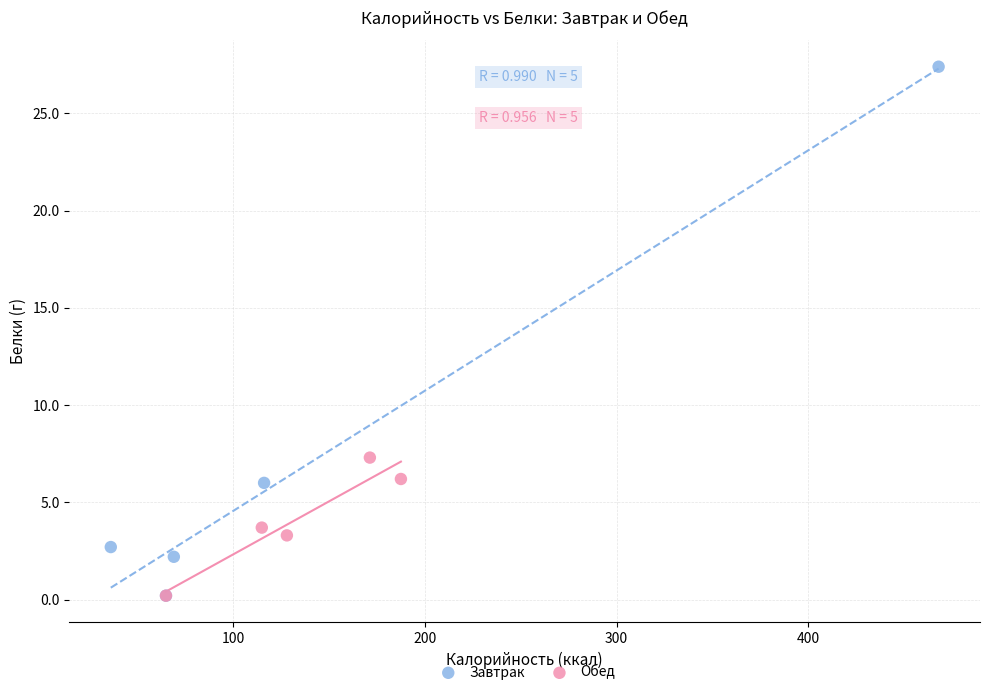

Which series has the widest spread of Y values?

Завтрак